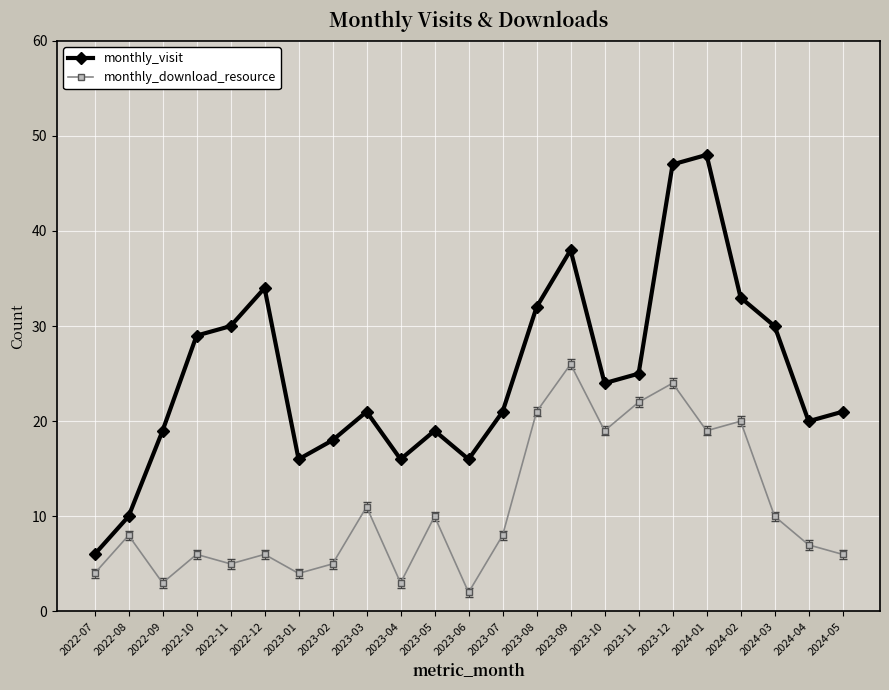

Is it true that monthly_visit equals 7 at 2023-03?

False